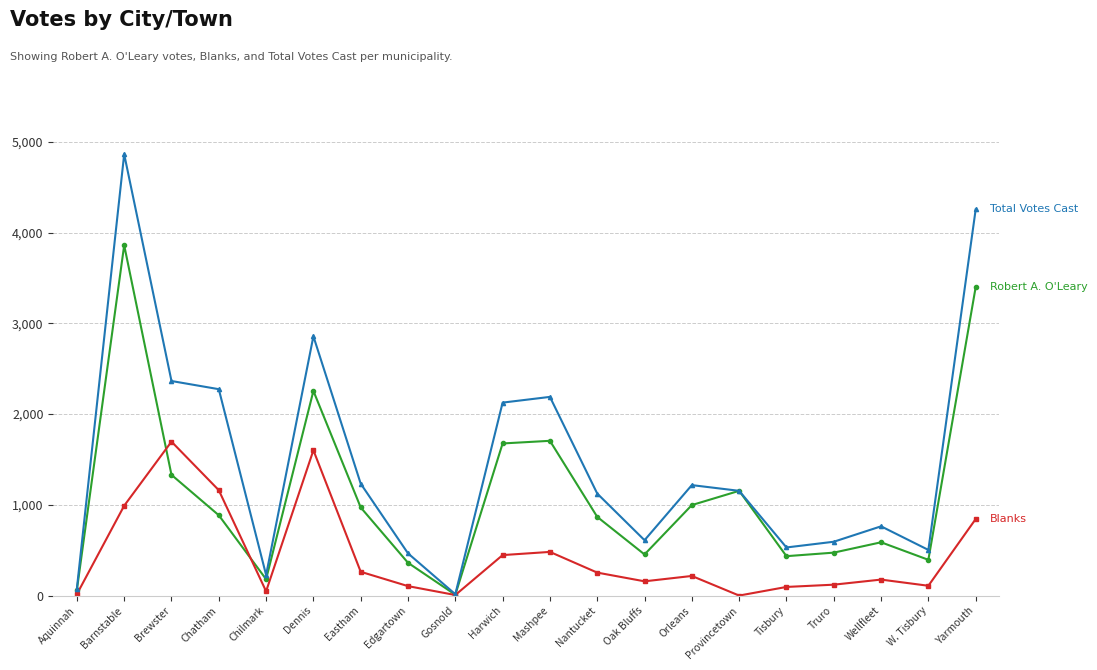

What is the label of the 17th point from the left?

Truro